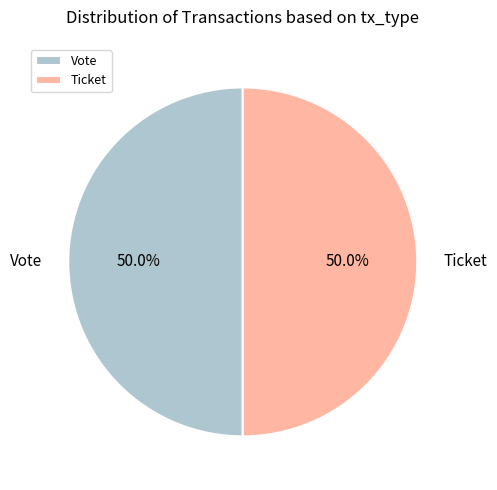

What is the ratio of the value at Vote to the value at Ticket?

1.0